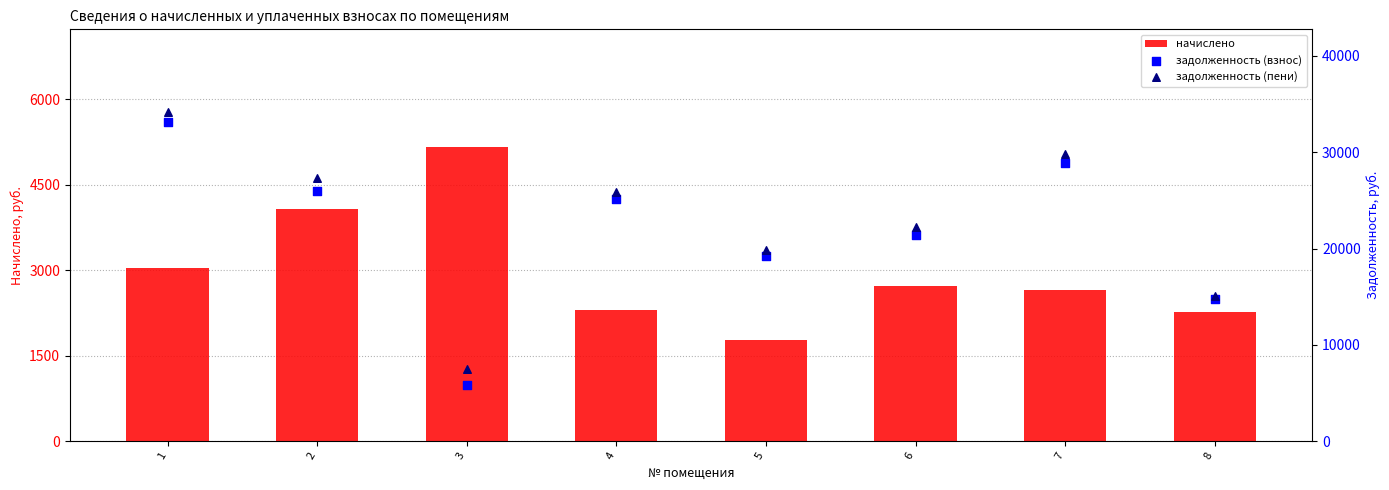

What is the total value across all series at 4?

53257.2